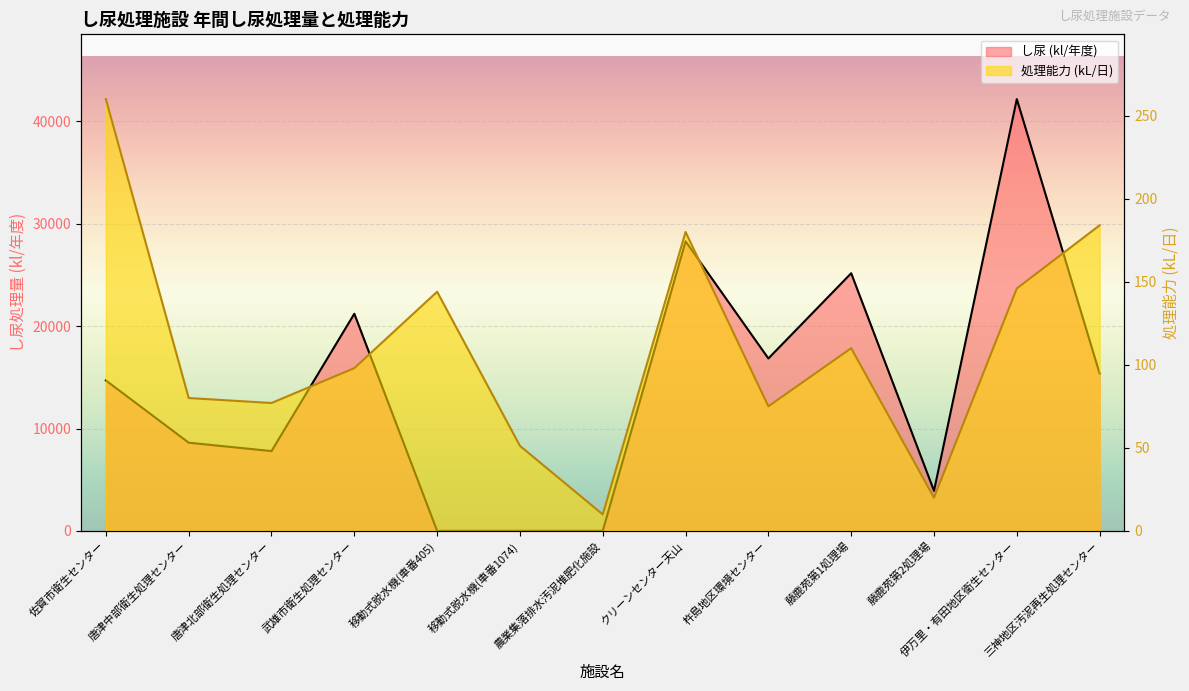

What is the sum of the し尿 (kl/年度) values at 武雄市衛生処理センター and 杵島地区環境センター?

38062.0